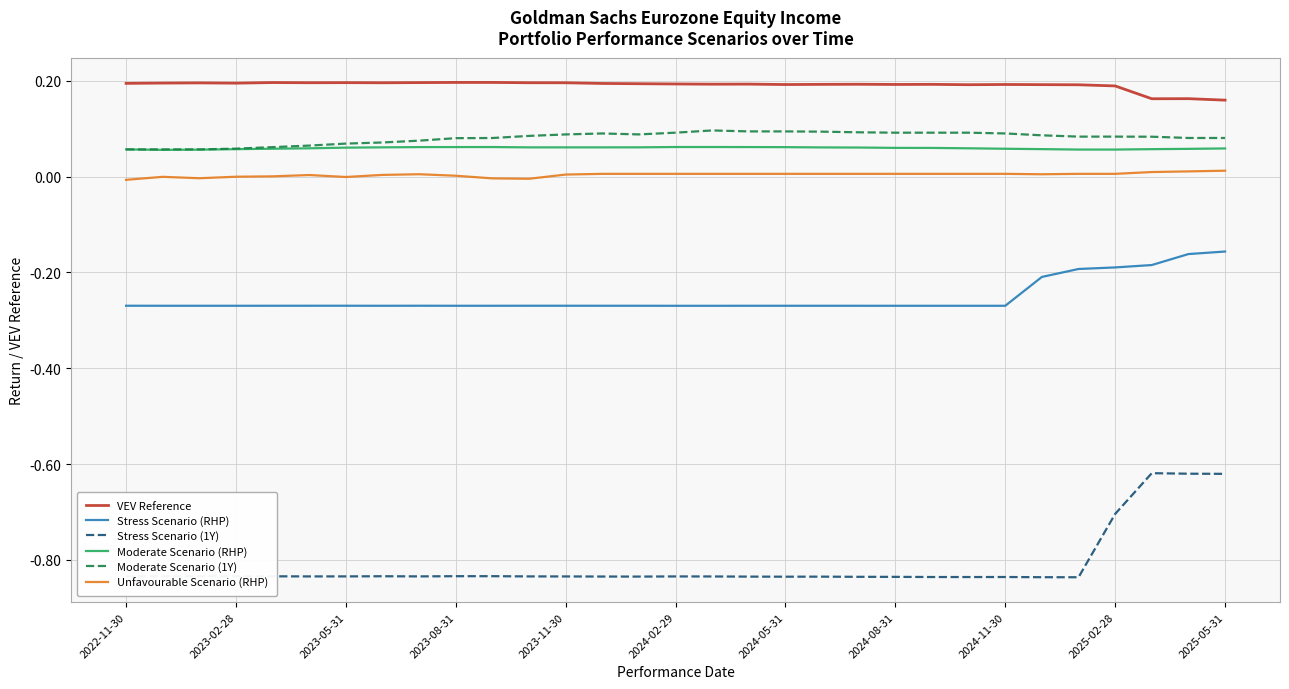

Which series has the widest spread of values?

Stress Scenario (1Y)